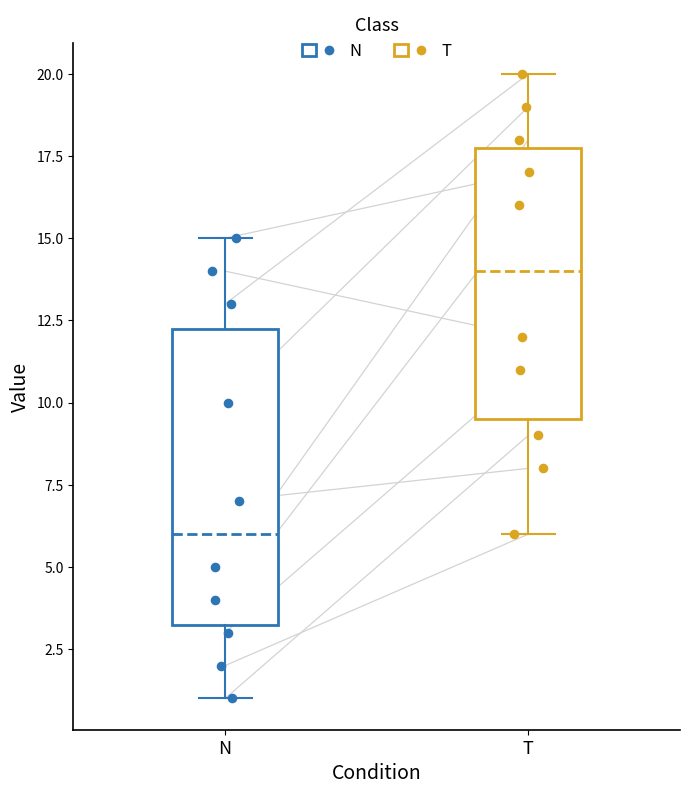

Reading left to right, transcribe this box plot: for each box, give where its median line is, the range the box spans, and where its two whiskers end, as read against the y-axis. The values are not printed on the chart, so give them approximately, as read against the axis.

N: median 6.0, box 3.5 to 12.5, whiskers 1.0 to 15.0
T: median 14.0, box 9.5 to 18.0, whiskers 6.0 to 20.0